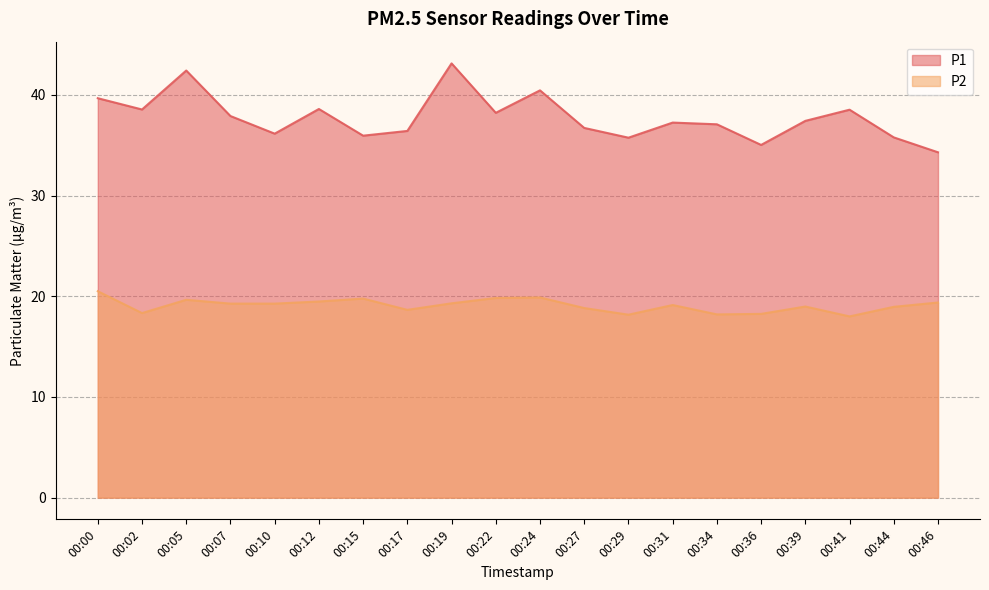

Reading left to right, extract all data points from this chart.

P1: 00:00=39.7	00:02=38.5	00:05=42.4	00:07=37.9	00:10=36.1	00:12=38.6	00:15=36.0	00:17=36.4	00:19=43.1	00:22=38.2	00:24=40.5	00:27=36.7	00:29=35.8	00:31=37.2	00:34=37.1	00:36=35.0	00:39=37.4	00:41=38.5	00:44=35.8	00:46=34.3
P2: 00:00=20.5	00:02=18.3	00:05=19.6	00:07=19.3	00:10=19.3	00:12=19.5	00:15=19.8	00:17=18.6	00:19=19.3	00:22=19.8	00:24=19.9	00:27=18.8	00:29=18.2	00:31=19.1	00:34=18.2	00:36=18.2	00:39=19.0	00:41=18.0	00:44=18.9	00:46=19.4